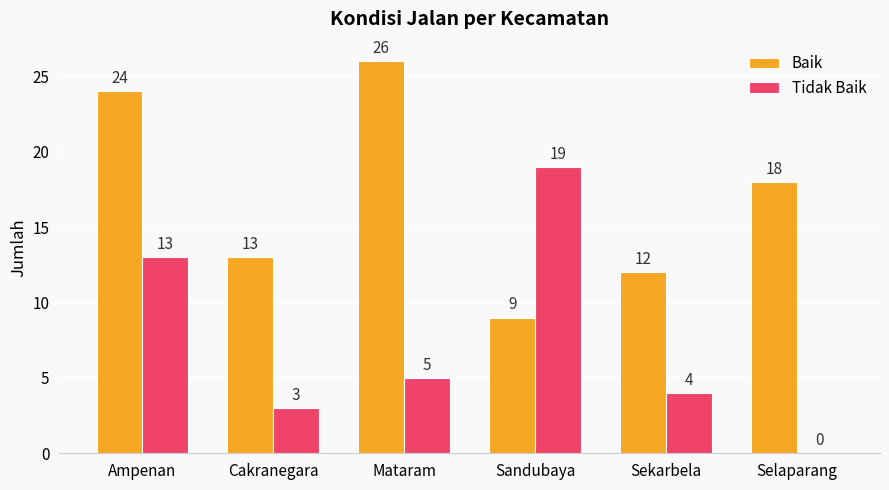

What is the sum of all Baik values?

102